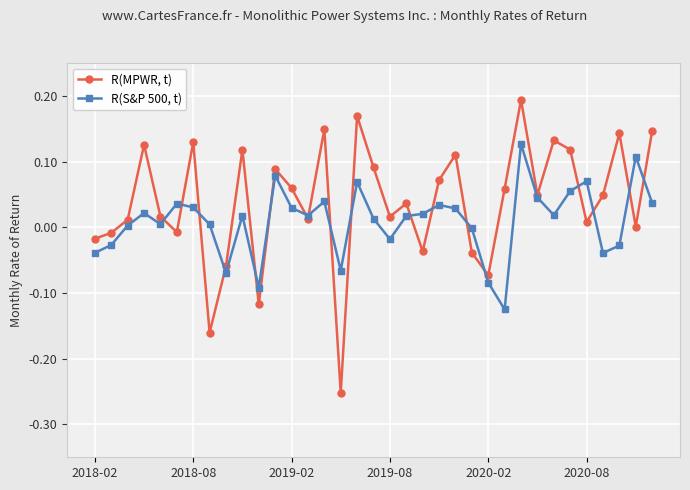

Which series has the widest spread of values?

R(MPWR, t)